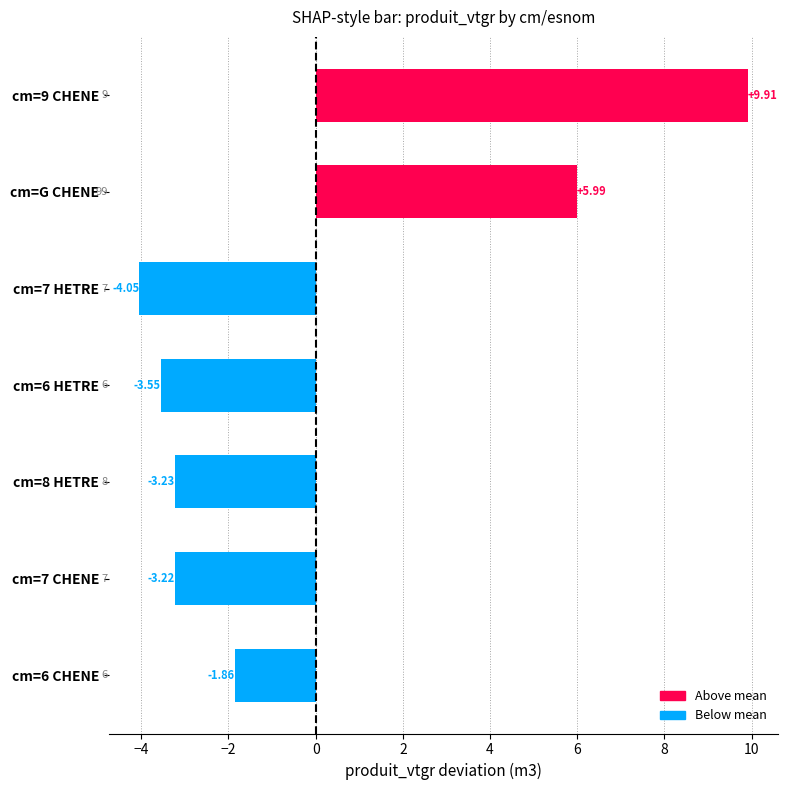

Does the chart contain any negative values?

Yes